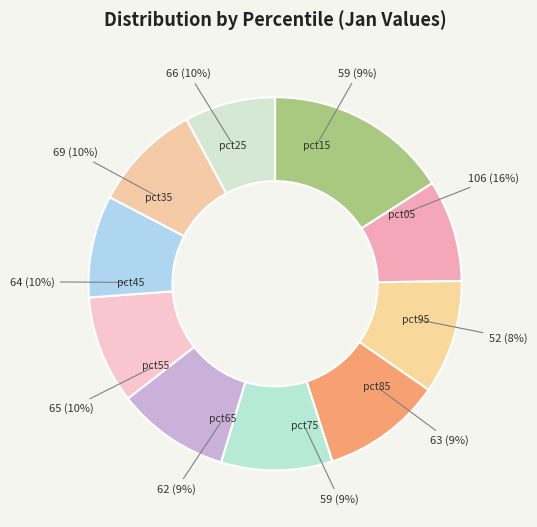

Combined, do pct95 and pct15 account for over 50%?

No